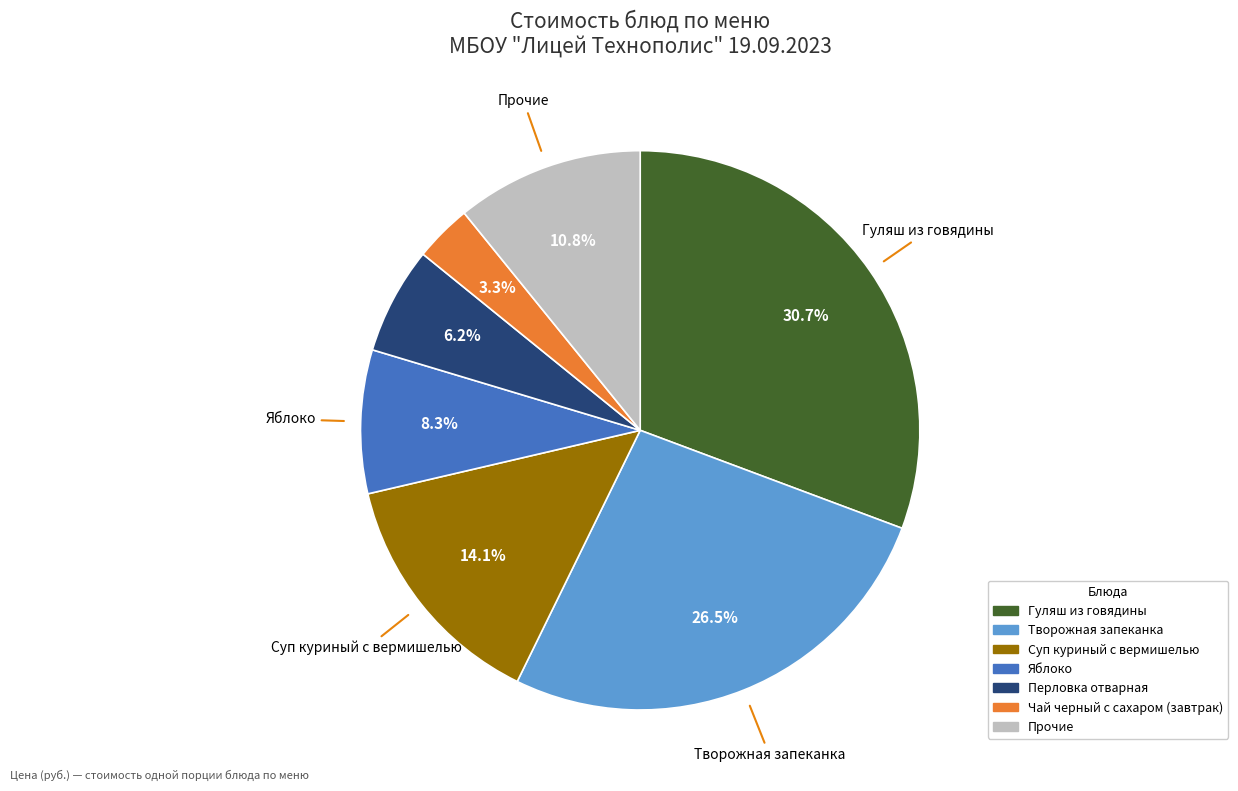

Count the number of slices in the pie.

7